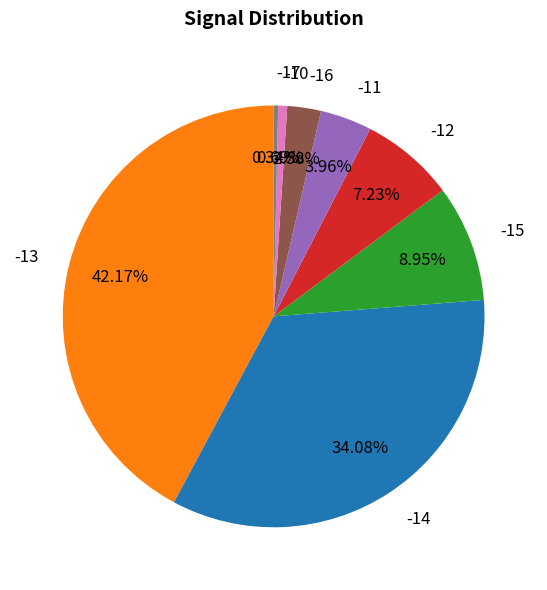

Do -16 and -11 together represent more than half of the pie?

No